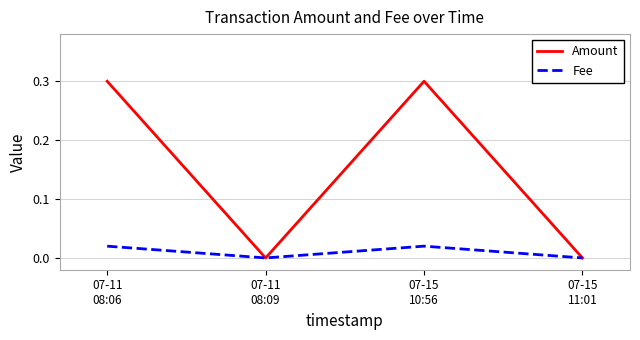

Which series has the widest spread of values?

Amount